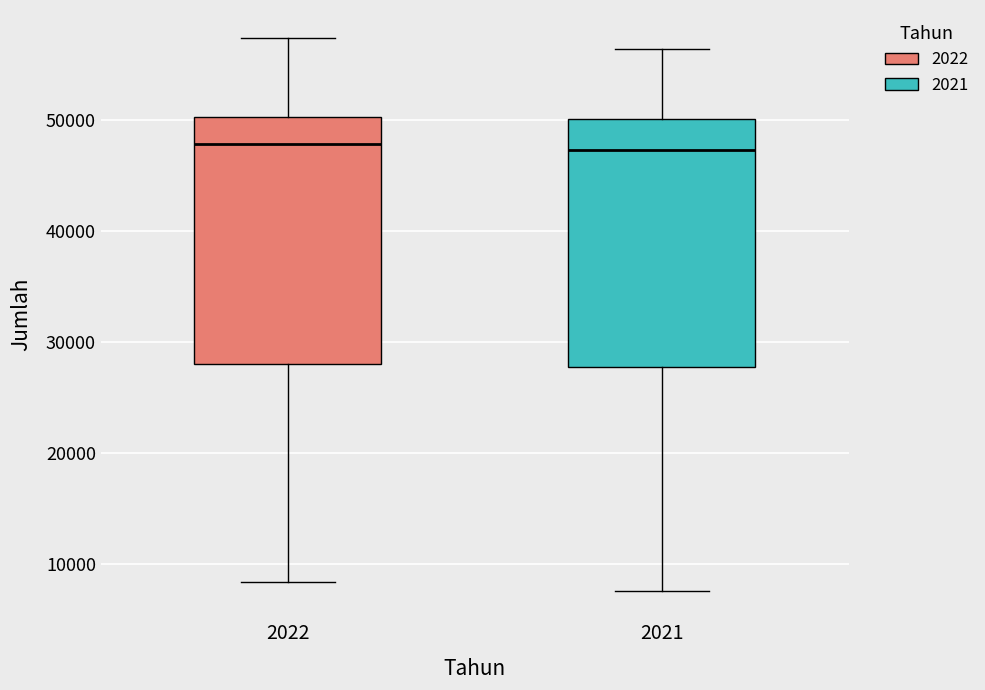

Where is the lower edge of the box at x = 2022 on the y-axis? The values are not printed on the chart, so give them approximately, as read against the axis.

28000